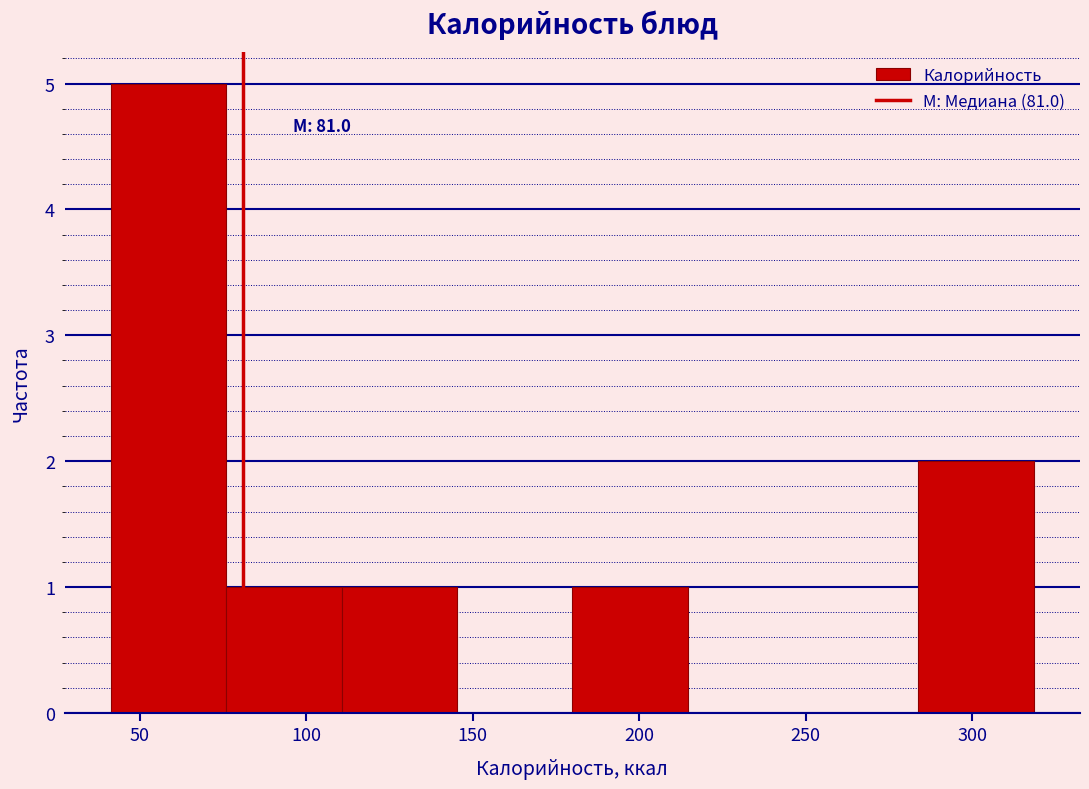

Over which range of the x-axis is the bar tallest?

40 to 75